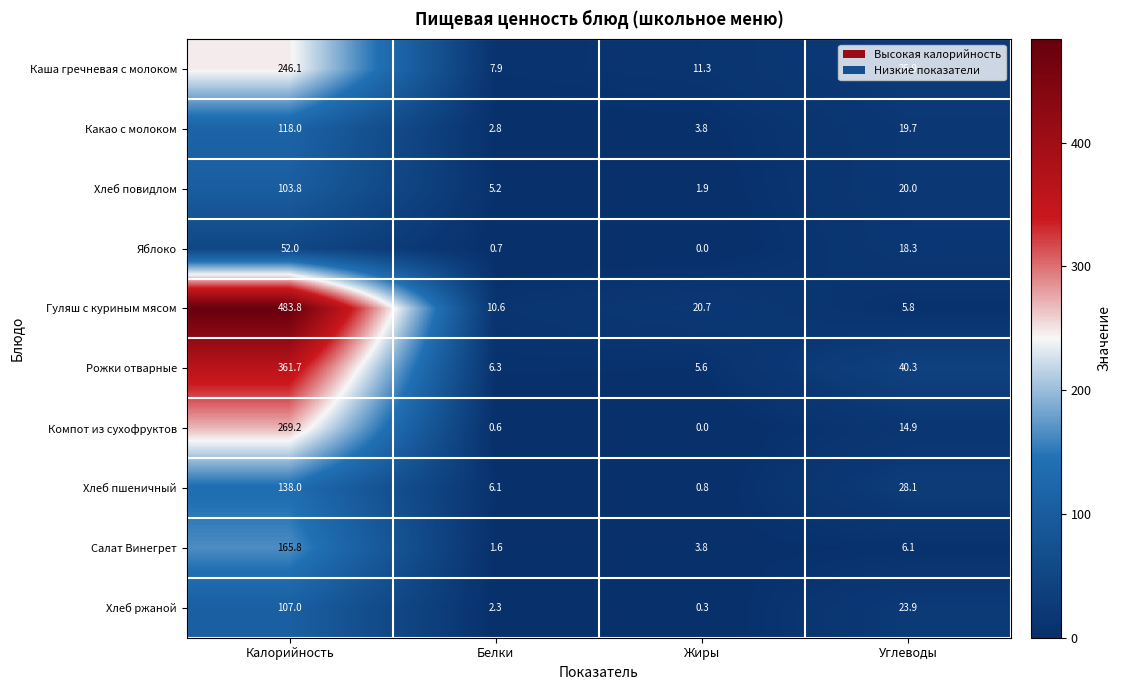

The value of Яблоко at Жиры is -30.4. True or false?

False